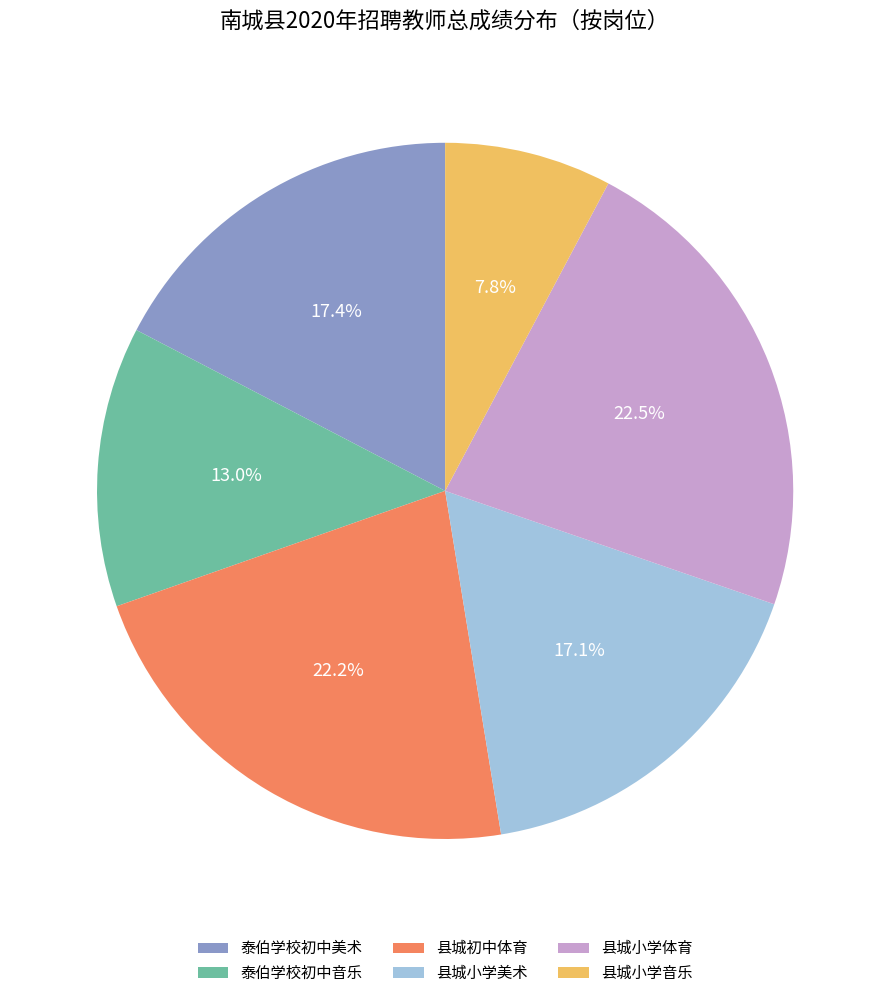

What is the smallest slice in the pie chart?

县城小学音乐